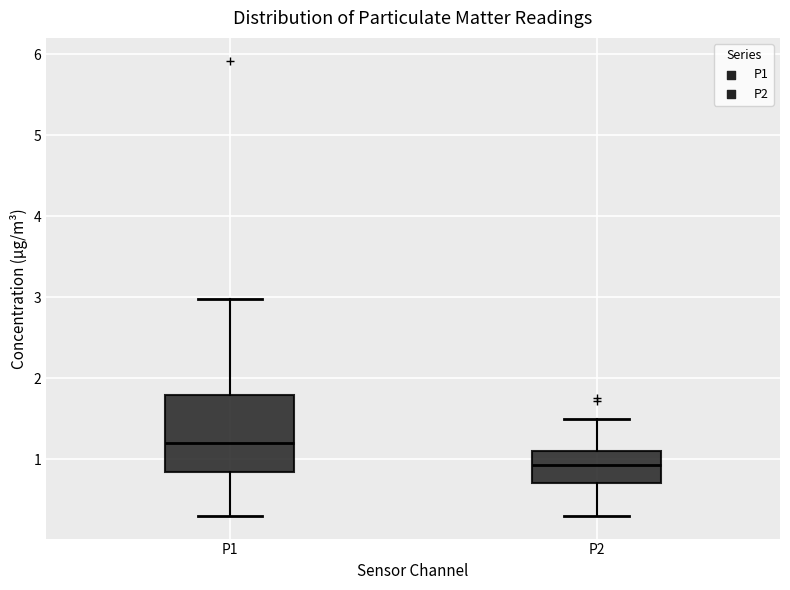

Reading left to right, transcribe this box plot: for each box, give where its median line is, the range the box spans, and where its two whiskers end, as read against the y-axis. The values are not printed on the chart, so give them approximately, as read against the axis.

P1: median 1.2, box 0.8 to 1.8, whiskers 0.3 to 3.0
P2: median 0.9, box 0.7 to 1.1, whiskers 0.3 to 1.5